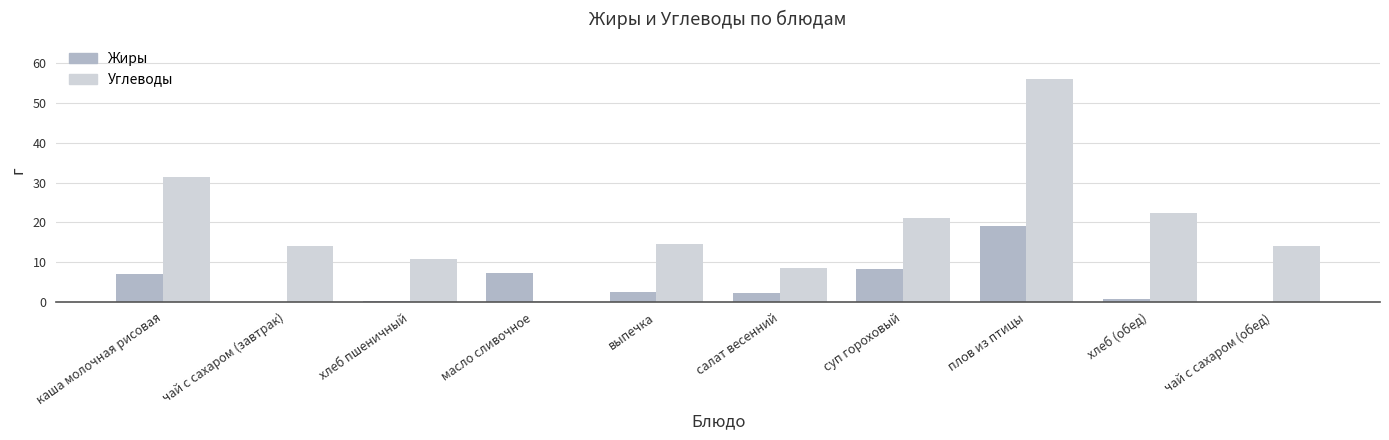

What is the sum of all Углеводы values?

193.0